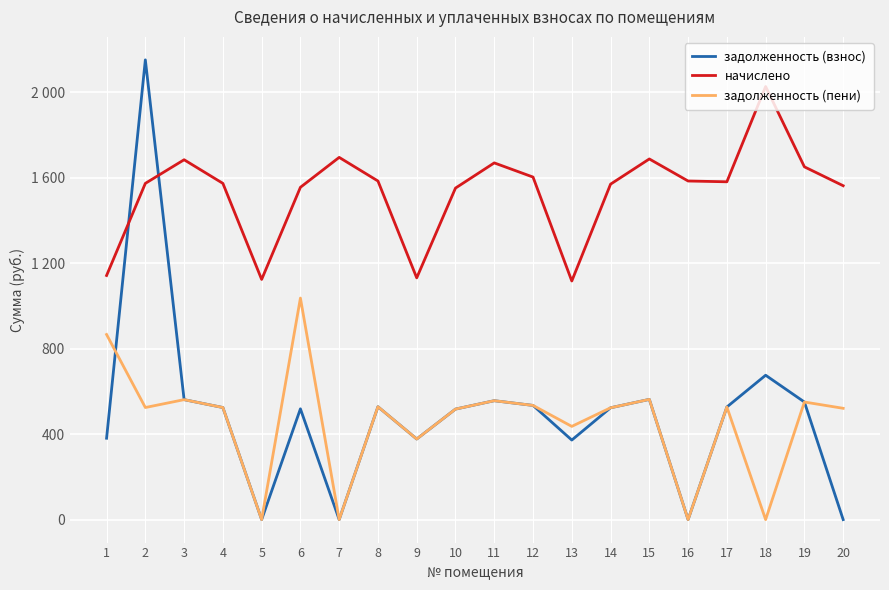

What is the difference between the maximum and minimum values in the задолженность (пени) series?

1037.3